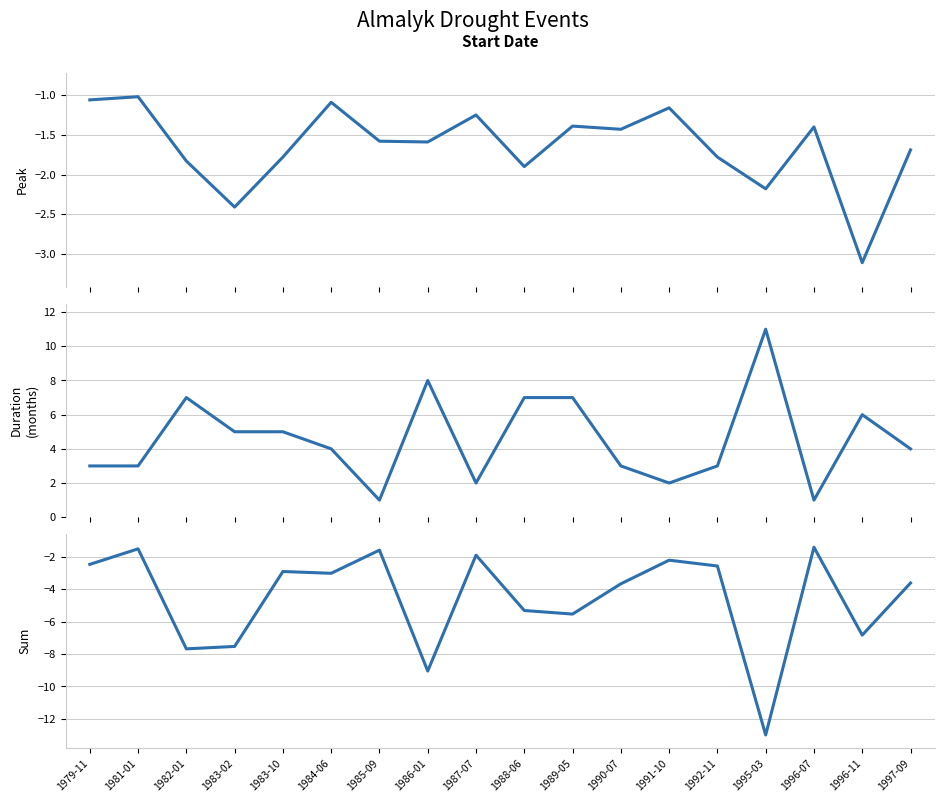

True or false: duration has more than 1 points higher than both neighbors.

True